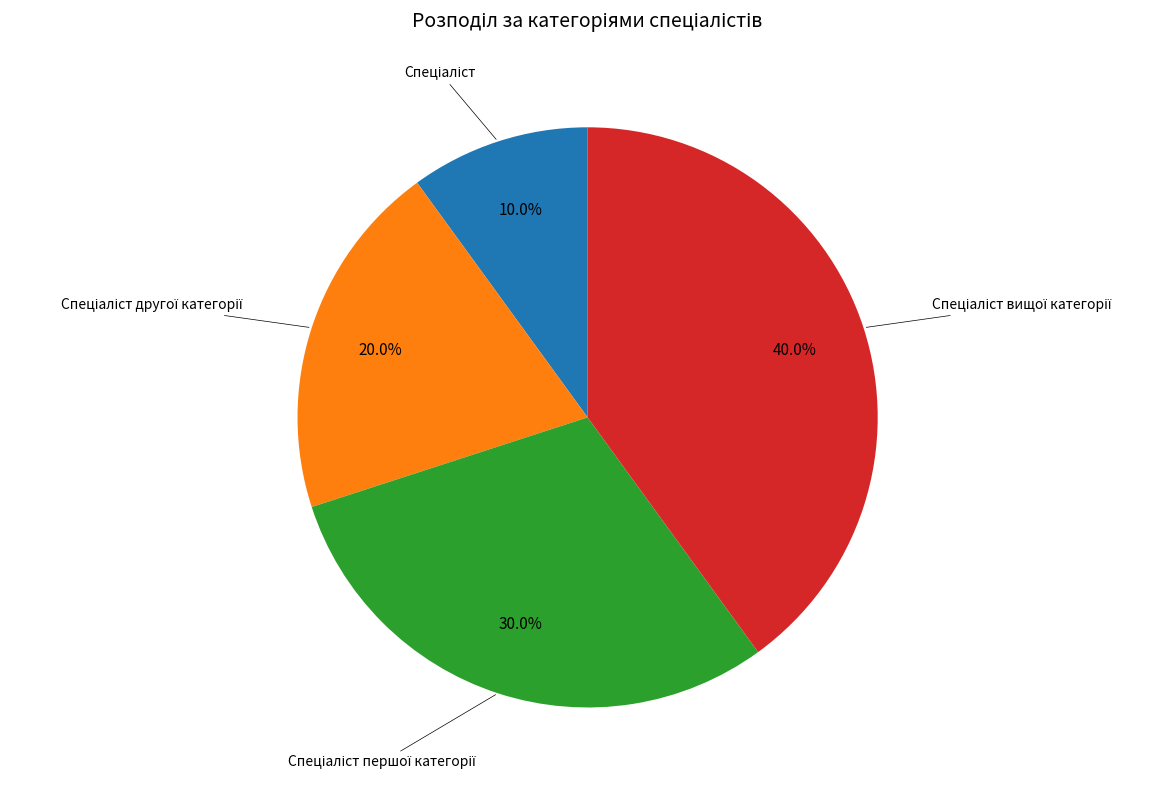

Is there a majority slice in this chart?

No